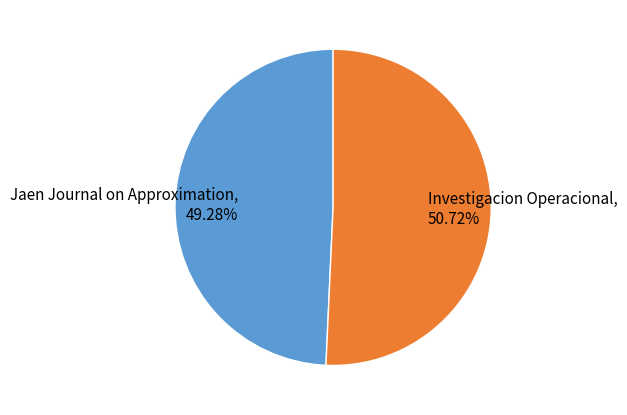

Which has a higher value, Jaen Journal on Approximation or Investigacion Operacional?

Investigacion Operacional